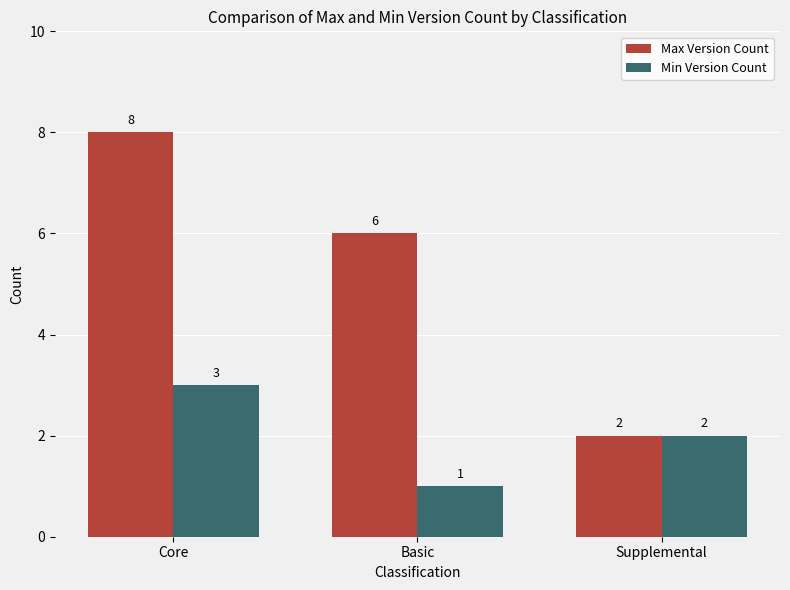

The value of Min Version Count at Supplemental is 2. True or false?

True